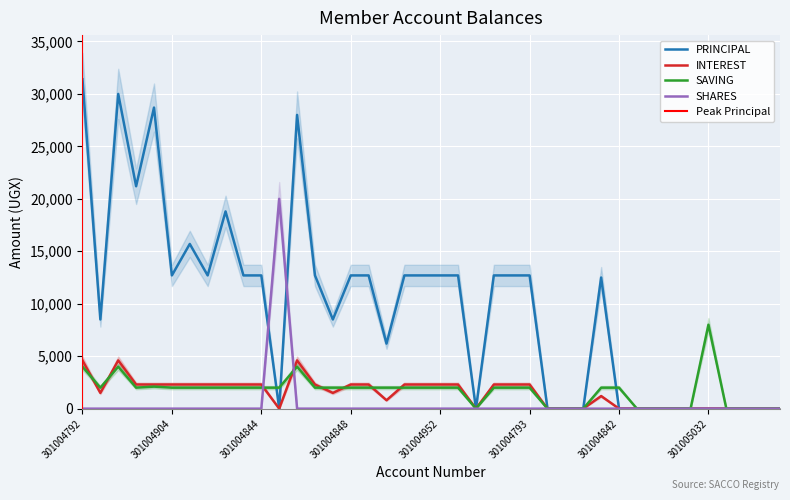

What is the average value of the SHARES series?

500